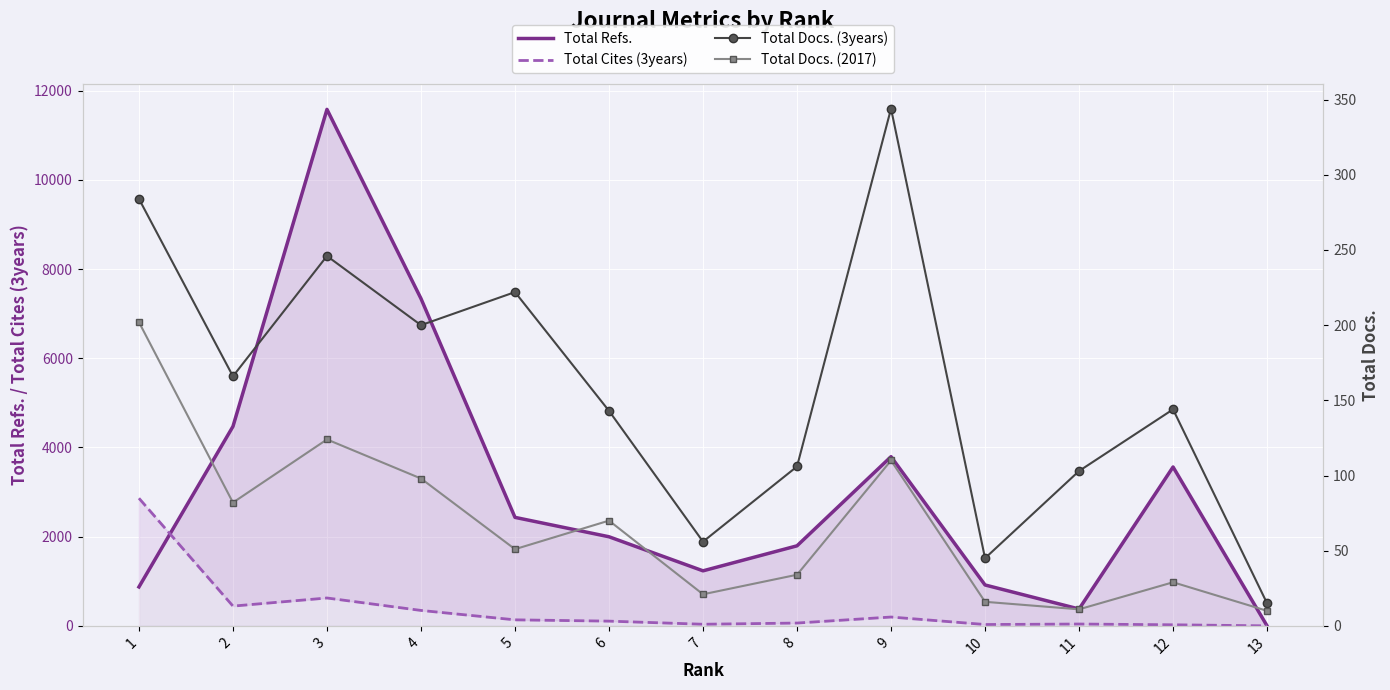

What is the maximum value shown in the chart?

11582